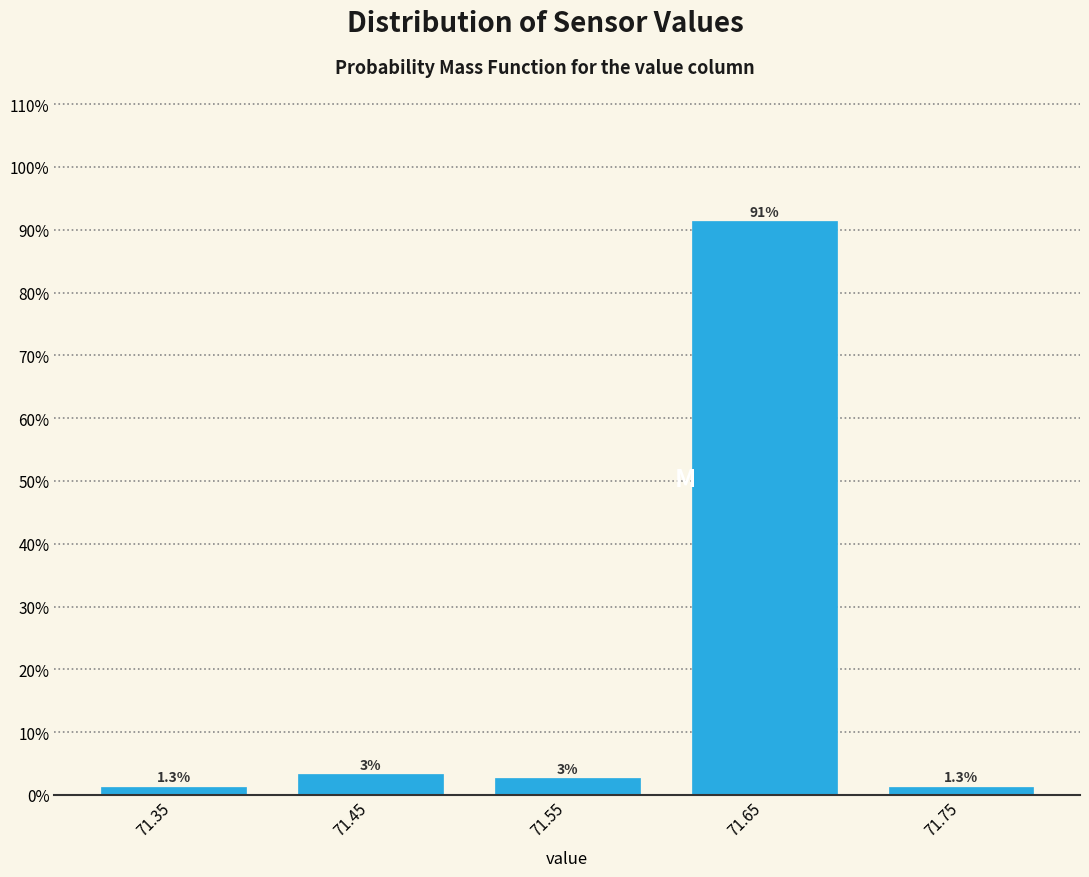

Over which range of the x-axis is the bar tallest?

71.6 to 71.7